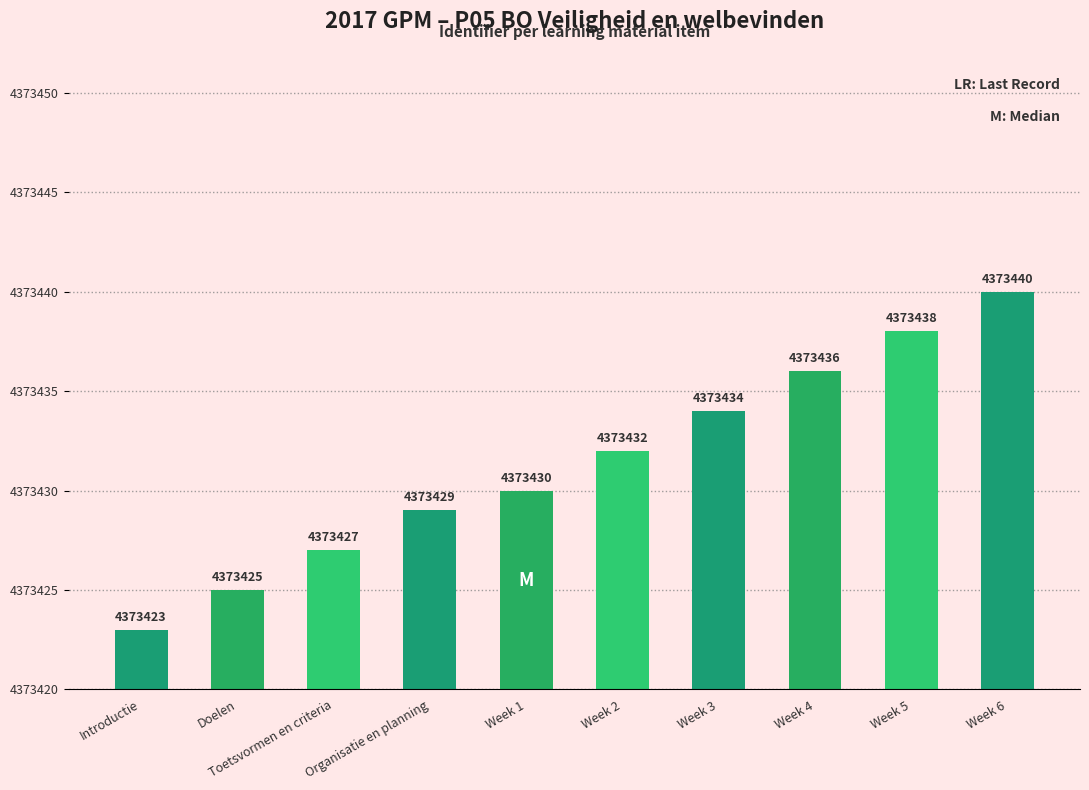

The value at Week 4 is 4373436. True or false?

True